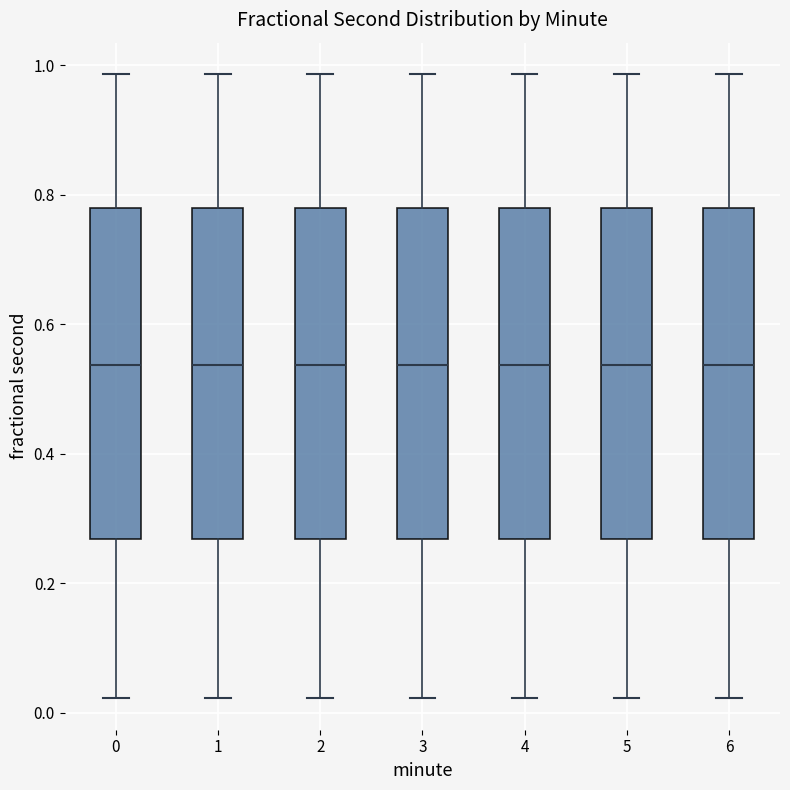

Reading left to right, transcribe this box plot: for each box, give where its median line is, the range the box spans, and where its two whiskers end, as read against the y-axis. The values are not printed on the chart, so give them approximately, as read against the axis.

0: median 0.54, box 0.26 to 0.78, whiskers 0.02 to 0.98
1: median 0.54, box 0.26 to 0.78, whiskers 0.02 to 0.98
2: median 0.54, box 0.26 to 0.78, whiskers 0.02 to 0.98
3: median 0.54, box 0.26 to 0.78, whiskers 0.02 to 0.98
4: median 0.54, box 0.26 to 0.78, whiskers 0.02 to 0.98
5: median 0.54, box 0.26 to 0.78, whiskers 0.02 to 0.98
6: median 0.54, box 0.26 to 0.78, whiskers 0.02 to 0.98